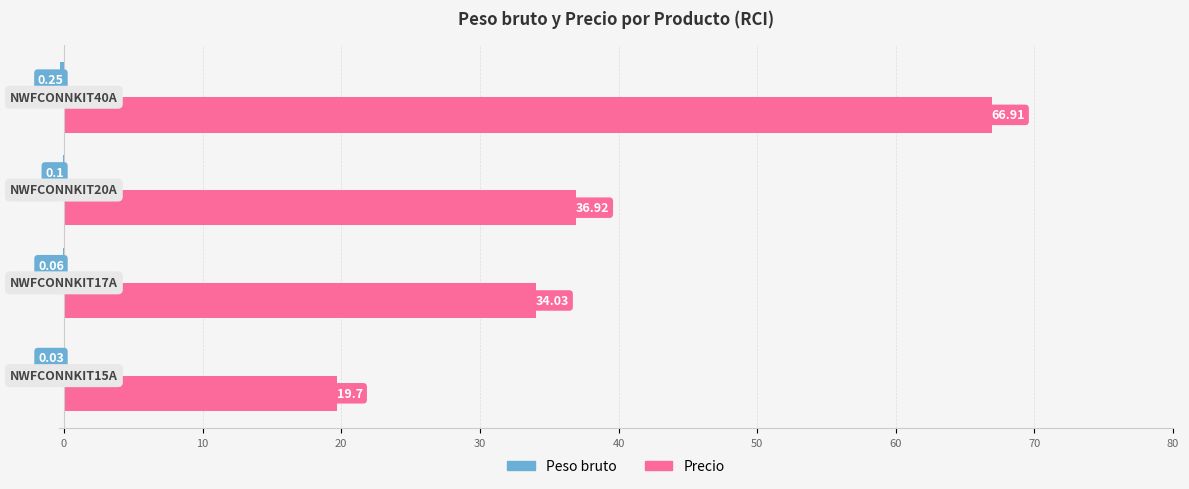

Which series has the largest total across all categories?

Precio